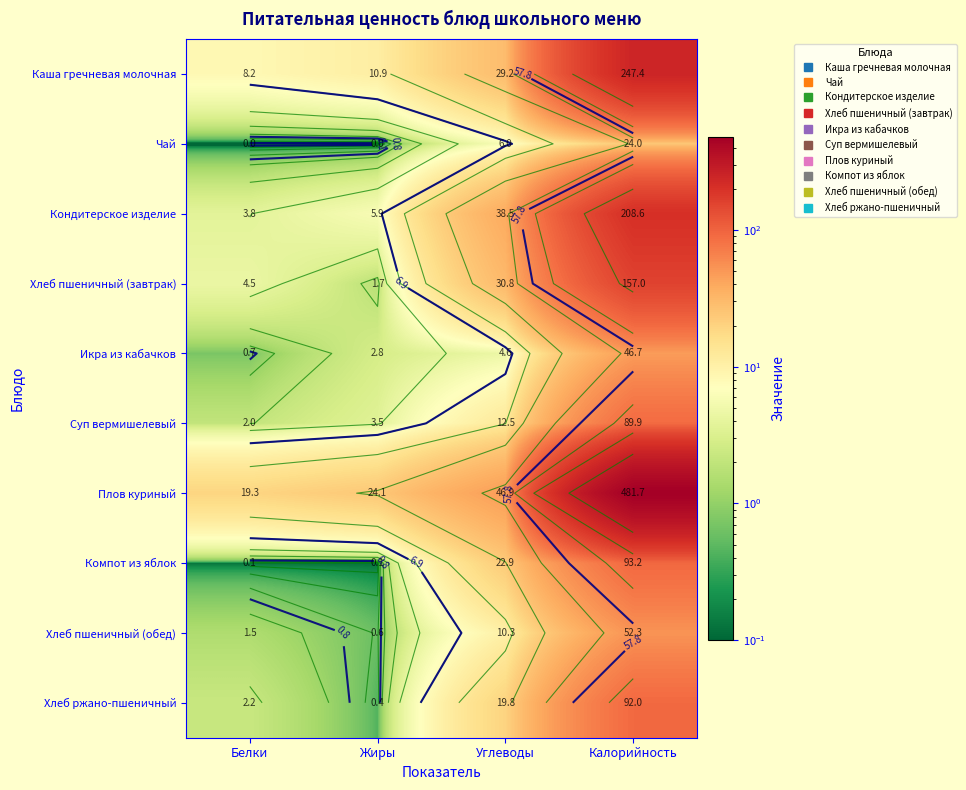

Rank the categories by Плов куриный value from highest to lowest.

Калорийность, Углеводы, Жиры, Белки